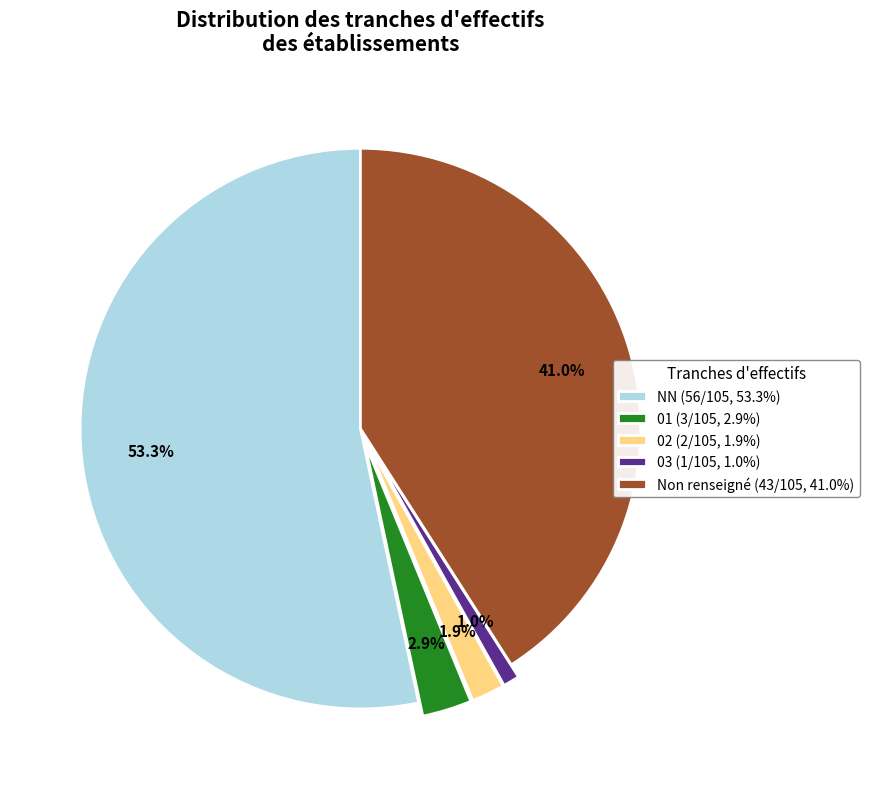

Rank the categories by value from lowest to highest.

03 (1/105, 1.0%), 02 (2/105, 1.9%), 01 (3/105, 2.9%), Non renseigné (43/105, 41.0%), NN (56/105, 53.3%)